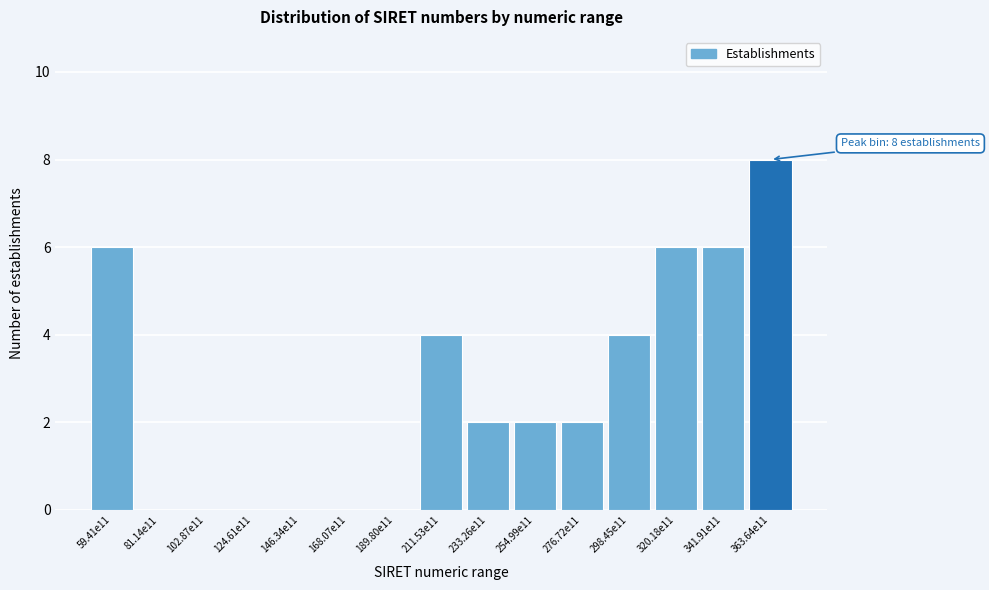

Reading left to right, list all the values displayed in this chart.

59.41e11=6	81.14e11=0	102.87e11=0	124.61e11=0	146.34e11=0	168.07e11=0	189.80e11=0	211.53e11=4	233.26e11=2	254.99e11=2	276.72e11=2	298.45e11=4	320.18e11=6	341.91e11=6	363.64e11=8